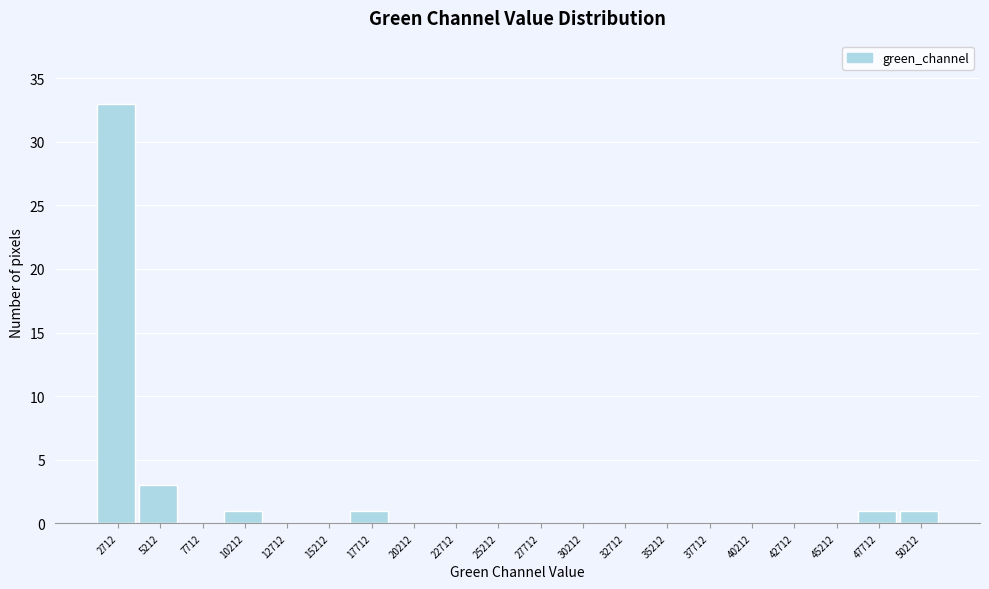

Reading right to left, list all the values displayed in this chart.

50212=1	47712=1	45212=0	42712=0	40212=0	37712=0	35212=0	32712=0	30212=0	27712=0	25212=0	22712=0	20212=0	17712=1	15212=0	12712=0	10212=1	7712=0	5212=3	2712=33